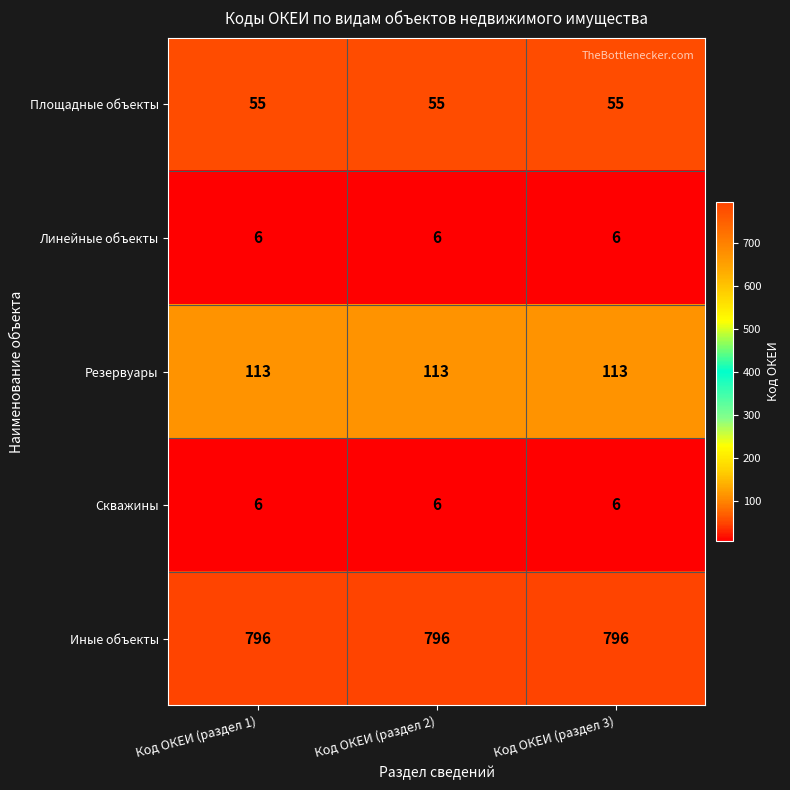

What is the total value across all series at Код ОКЕИ (раздел 3)?

976